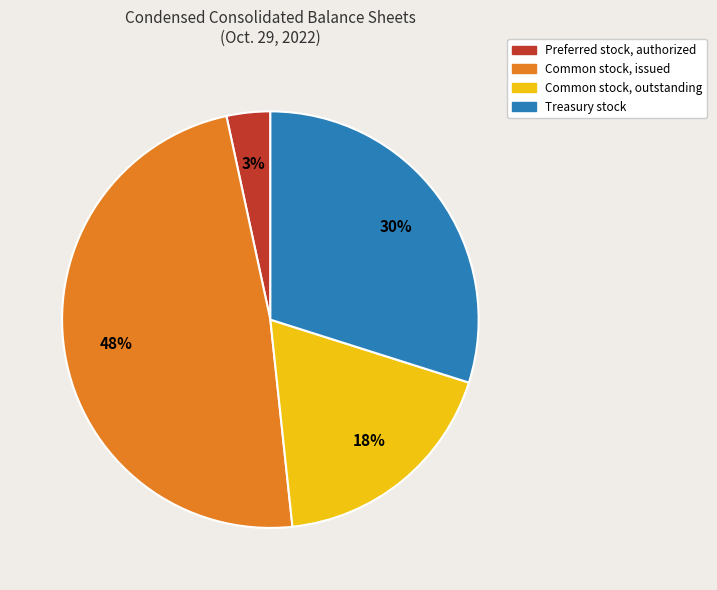

Is Preferred stock, authorized the majority of the pie?

No